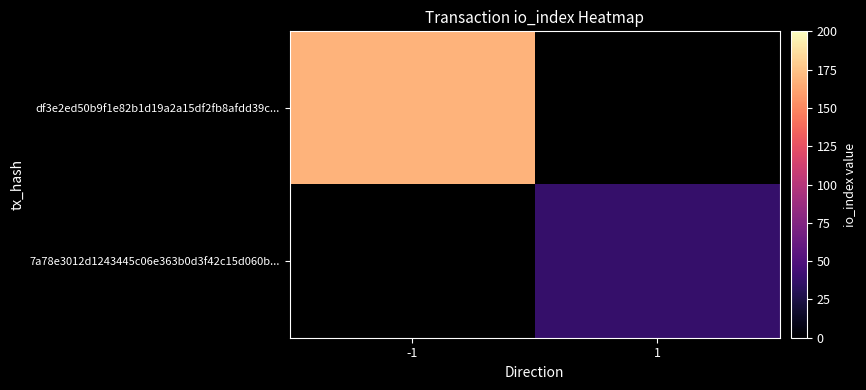

The value of df3e2ed50b9f1e82b1d19a2a15df2fb8afdd39c... at -1 is 260.5. True or false?

False